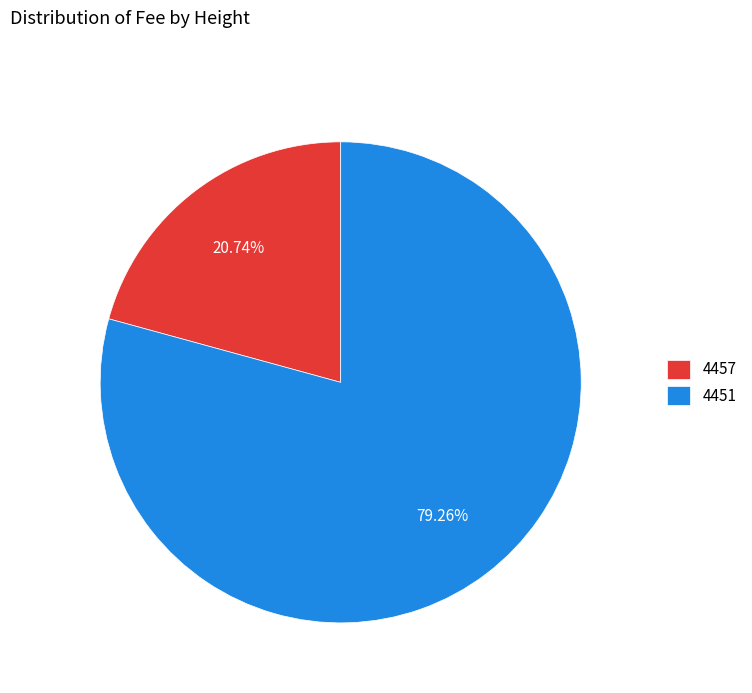

Which slice is the smallest?

4457